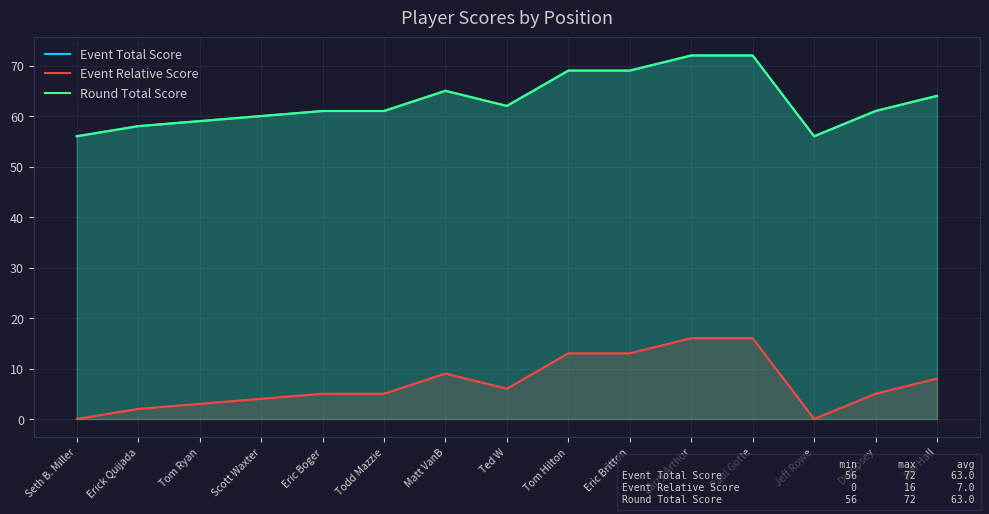

True or false: Round Total Score and Event Total Score cross at least once.

False